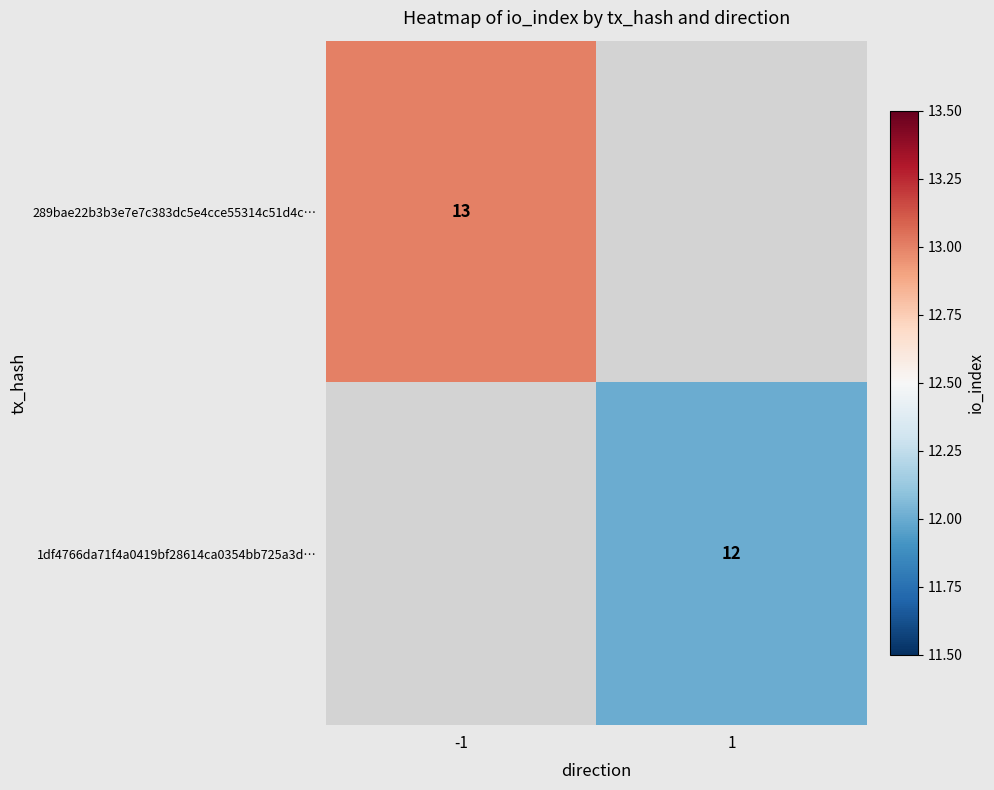

Which has a higher value, 1 or -1?

-1